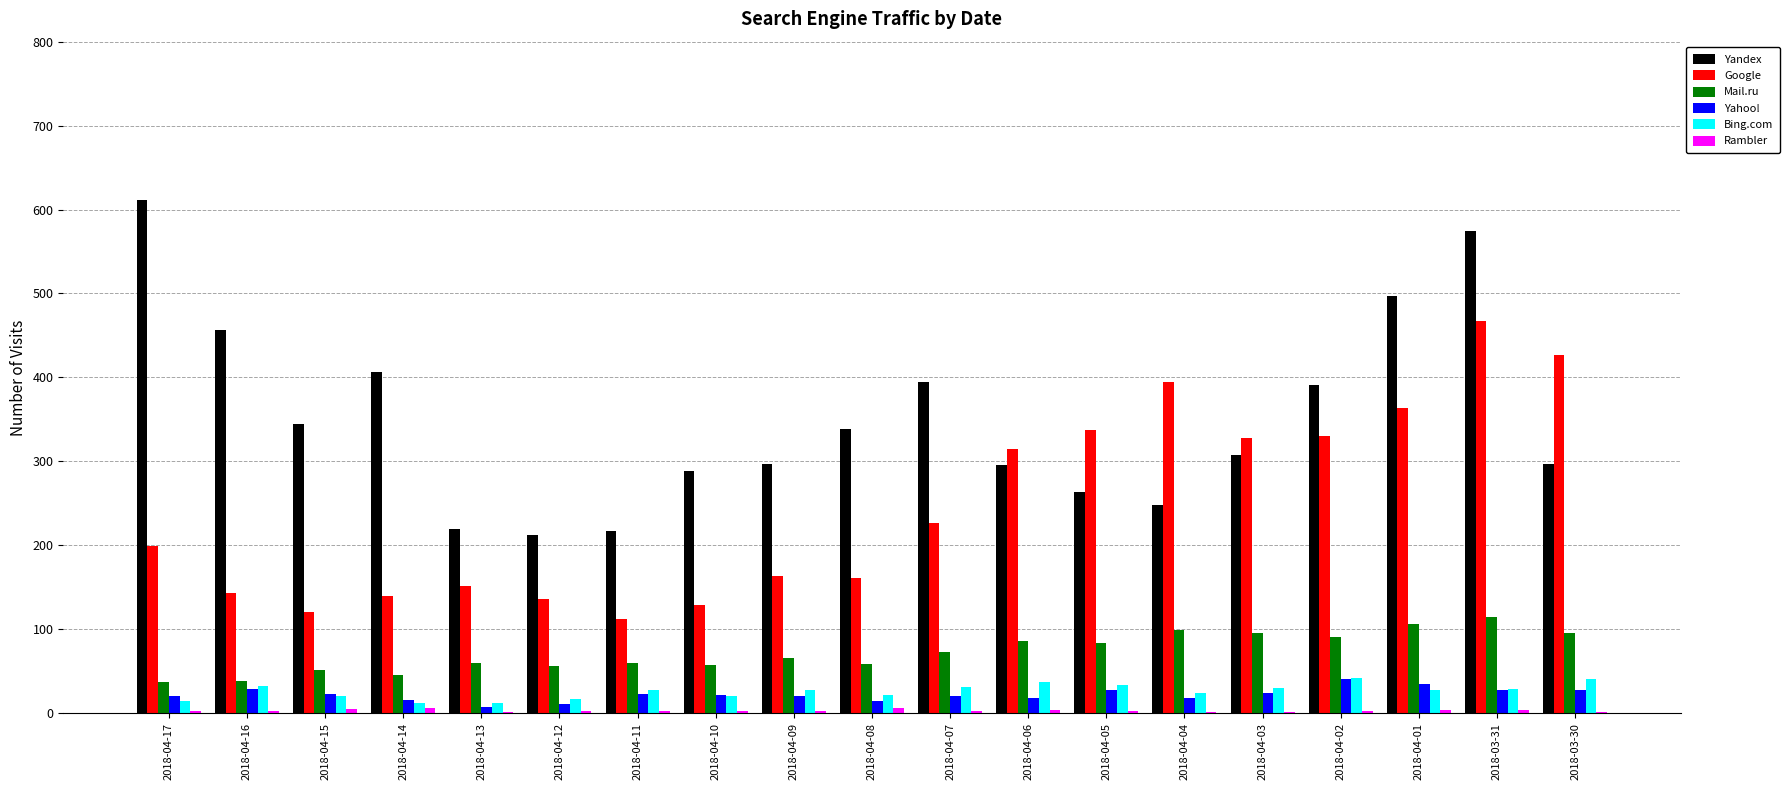

Count the number of categories in the chart.

19